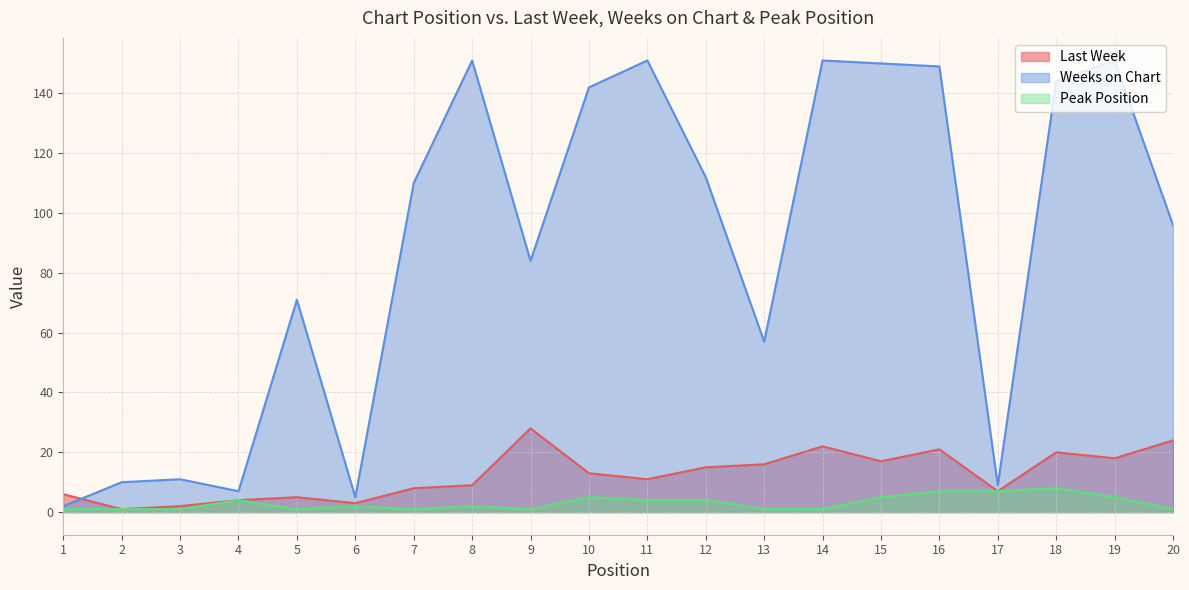

At how many categories does at least one series exceed 67?

13